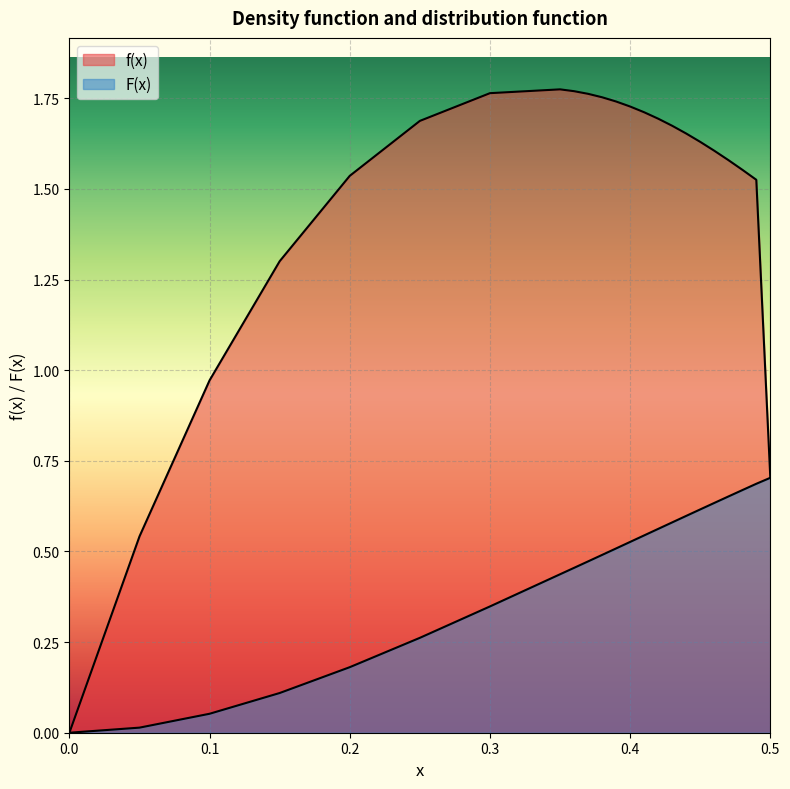

At how many categories does at least one series exceed 0?

22